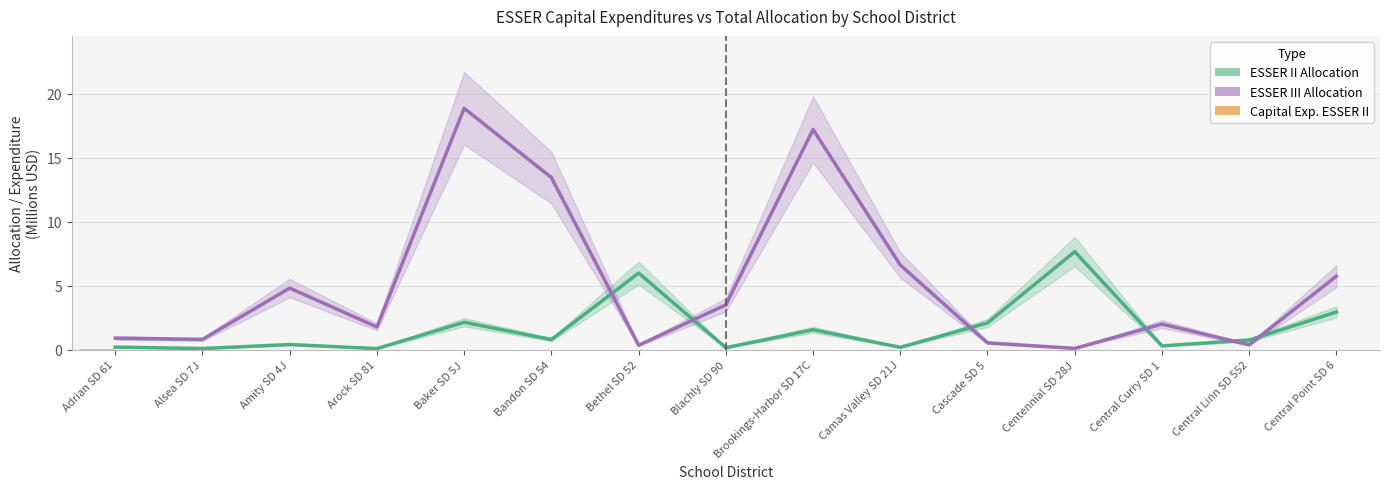

What is the difference between the second highest and minimum values in the ESSER III Allocation series?

17.1